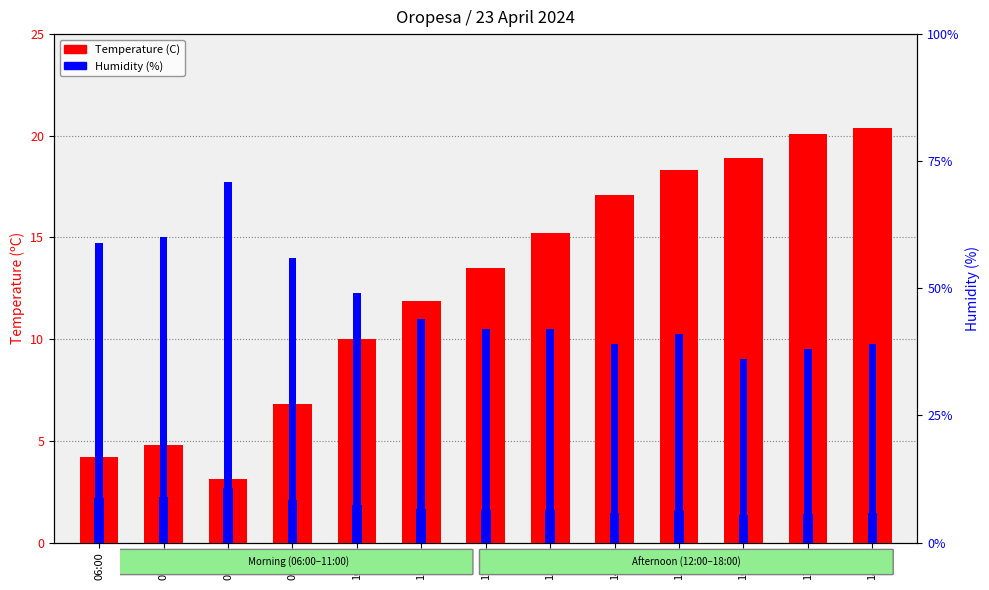

True or false: Humidity (%) has a value of 0.1 at 18:00.

False